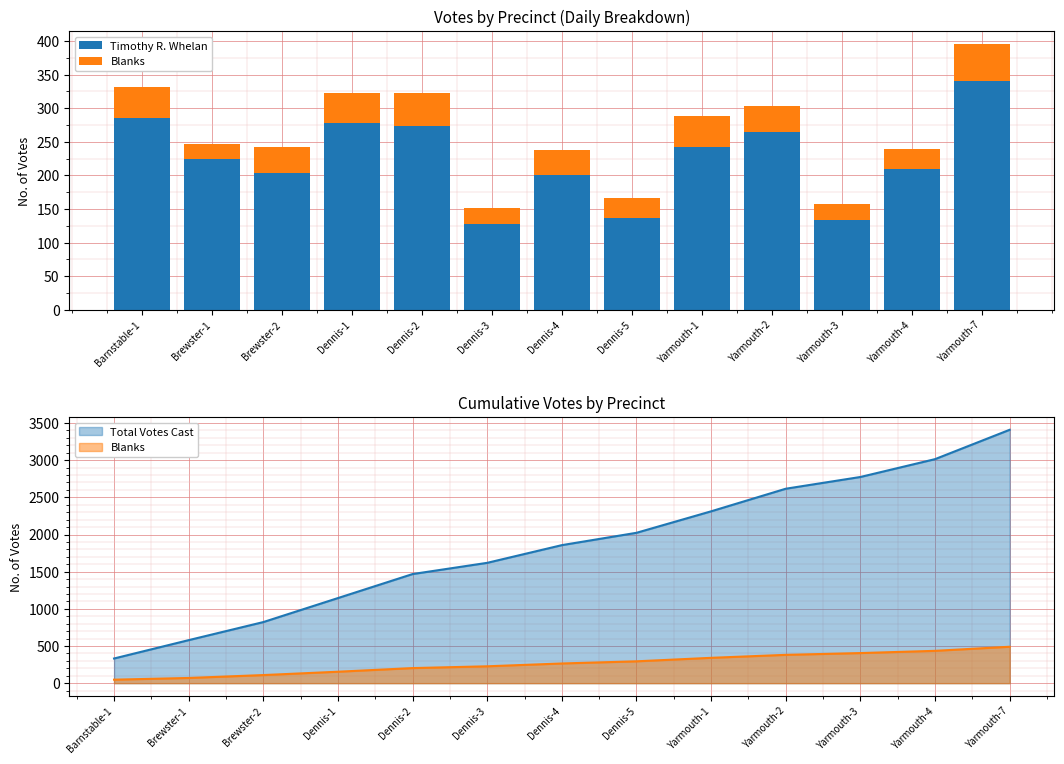

Rank the series by their average value, from lowest to highest.

Blanks, Timothy R. Whelan